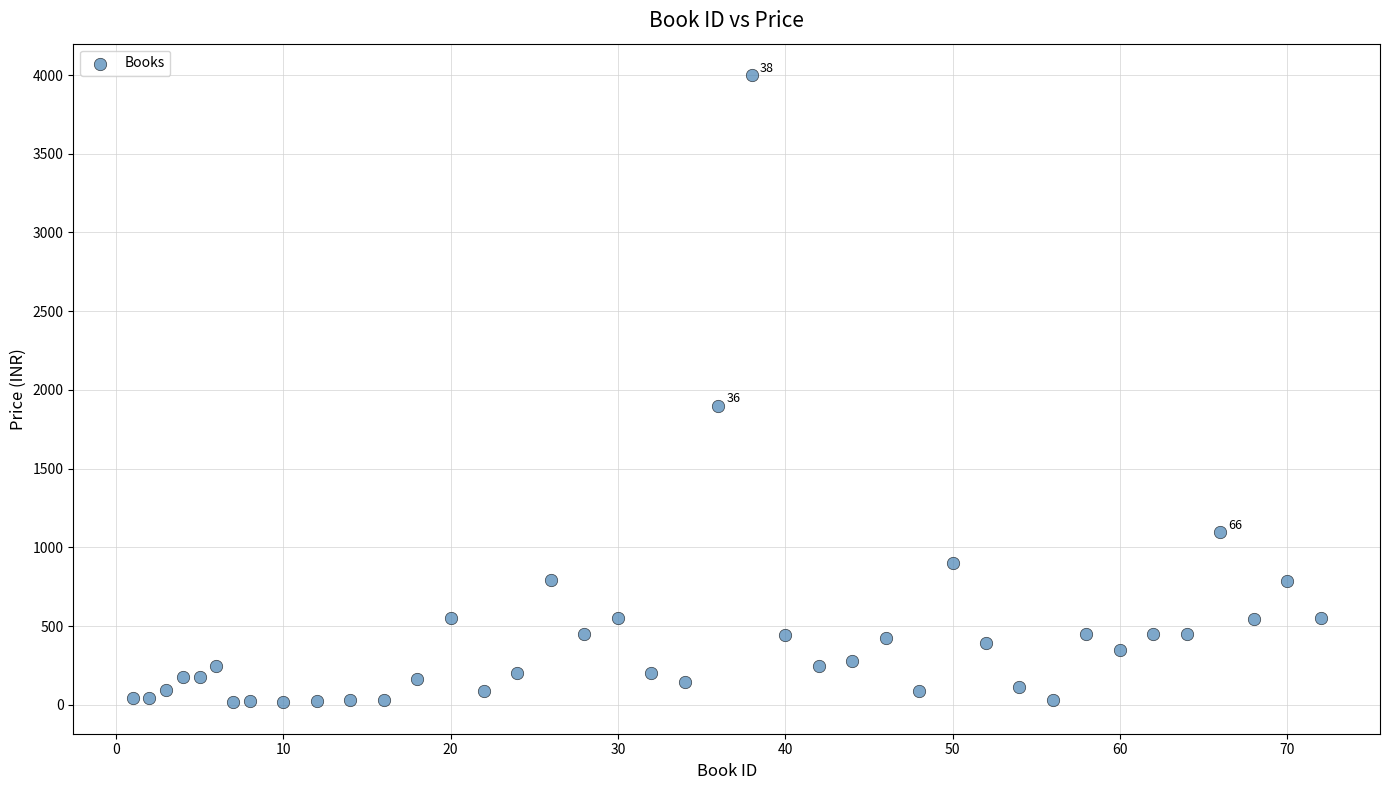

What Y value in the scatter plot is closest to 2007?

1900